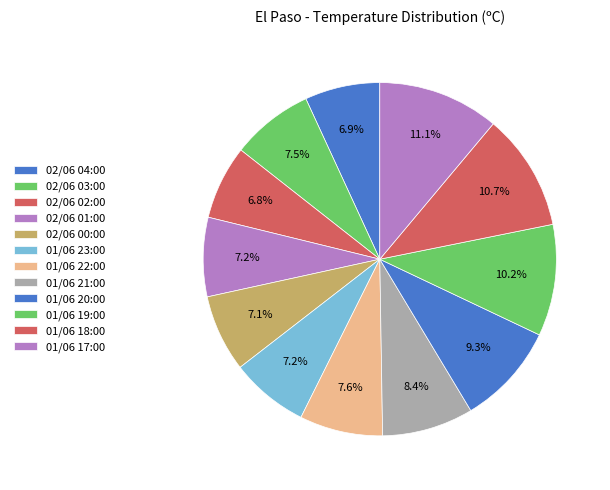

To the nearest percent, what portion does 02/06 02:00 represent?

7%